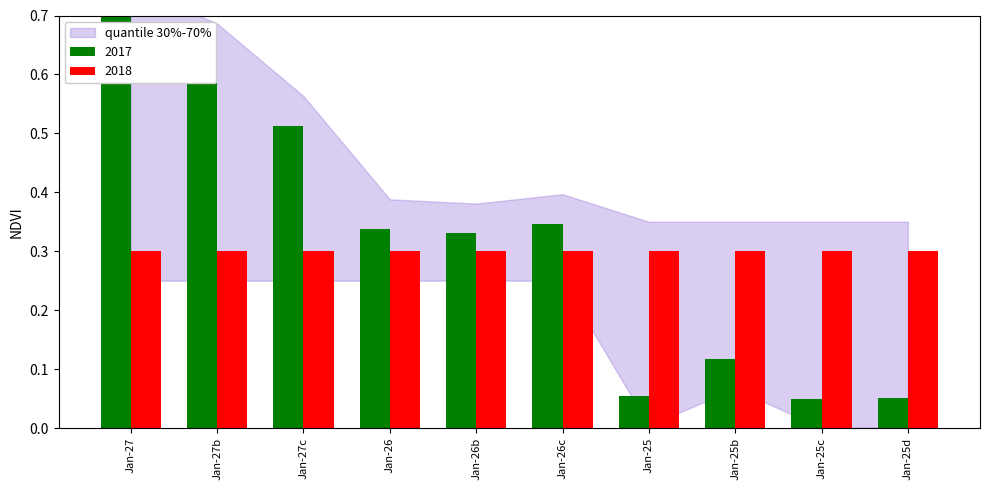

At which category does the chart reach its peak across all series?

Jan-27